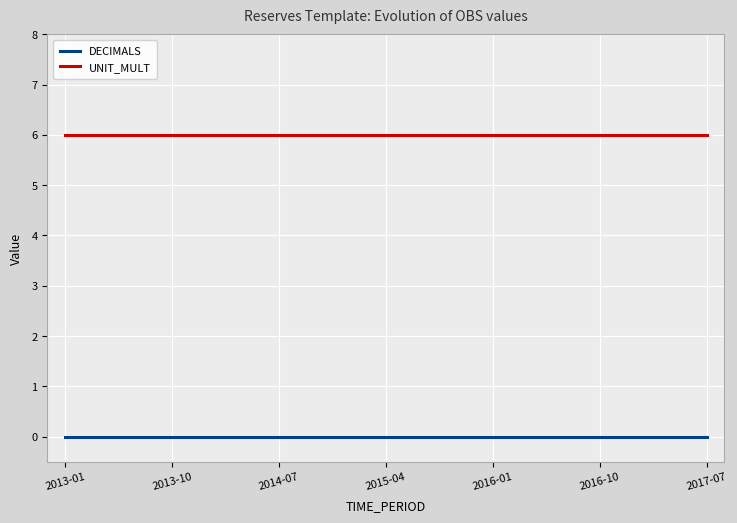

True or false: DECIMALS and UNIT_MULT cross at least once.

False